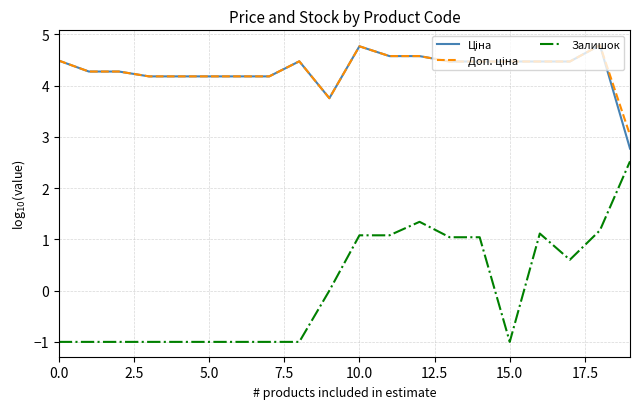

How many lines are shown in the chart?

3